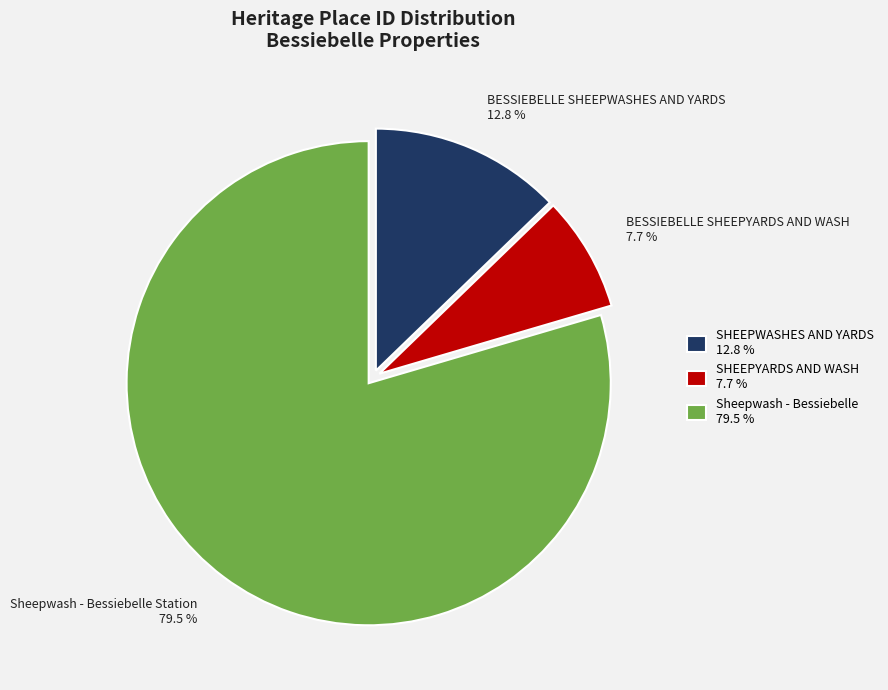

Is there any slice that represents more than half of the pie?

Yes